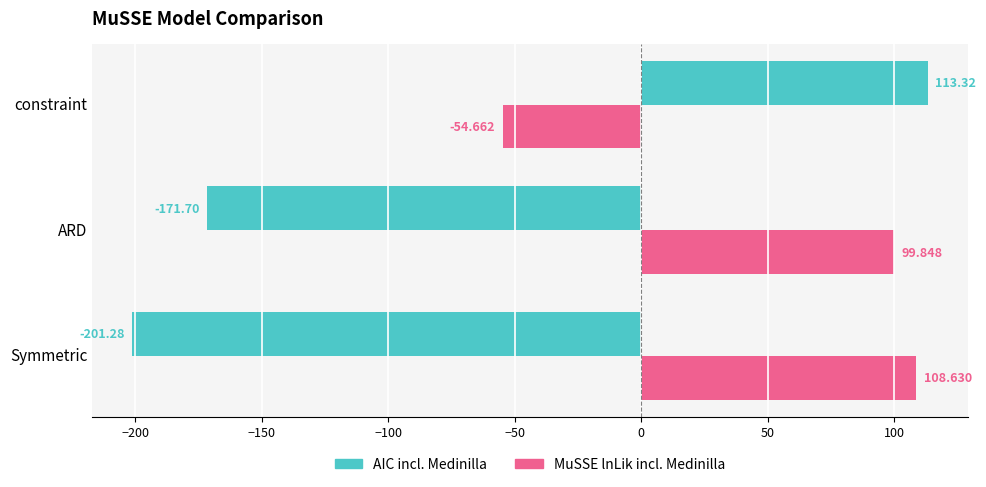

Rank the categories by MuSSE lnLik incl. Medinilla value from highest to lowest.

Symmetric, ARD, constraint